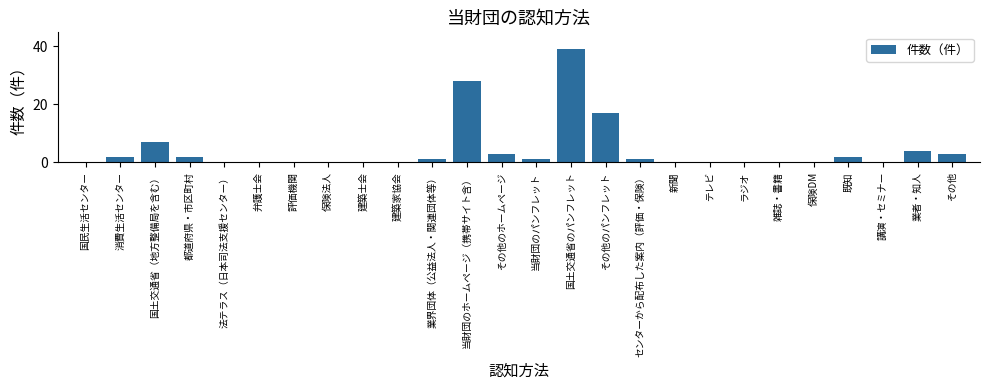

What is the maximum value shown in the chart?

39